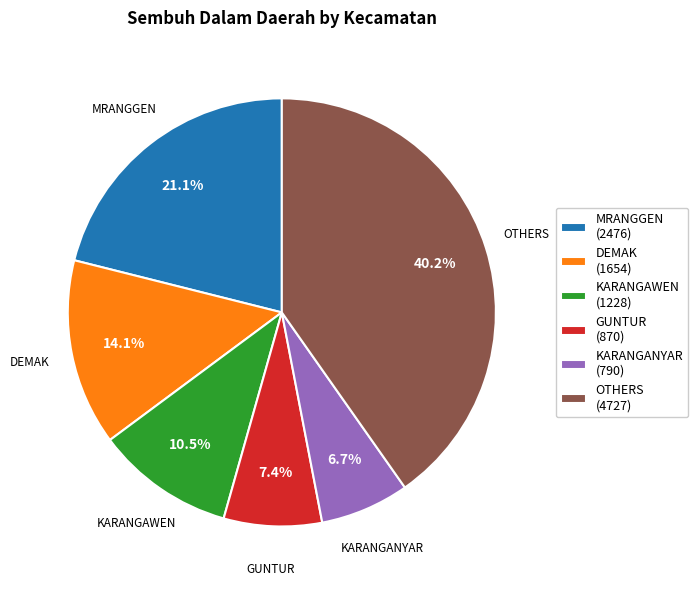

Is there a majority slice in this chart?

No